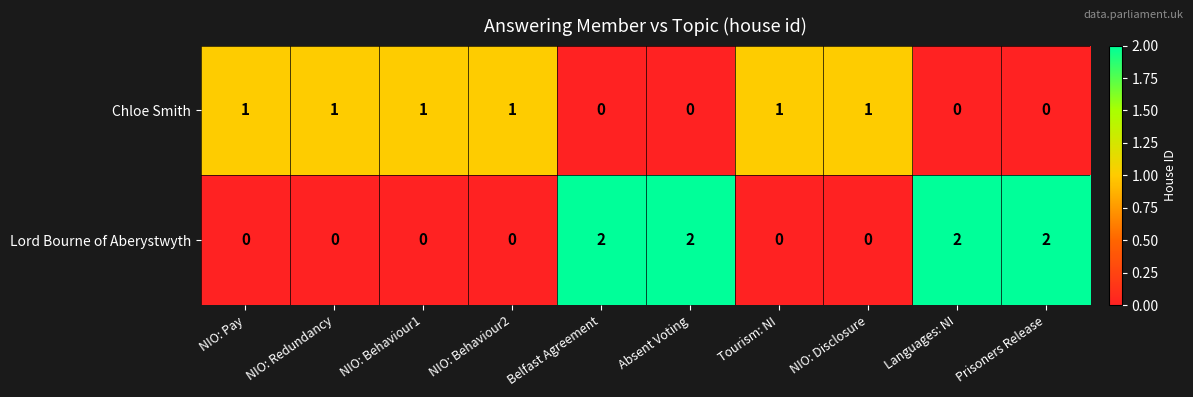

At how many categories does at least one series exceed 0?

10